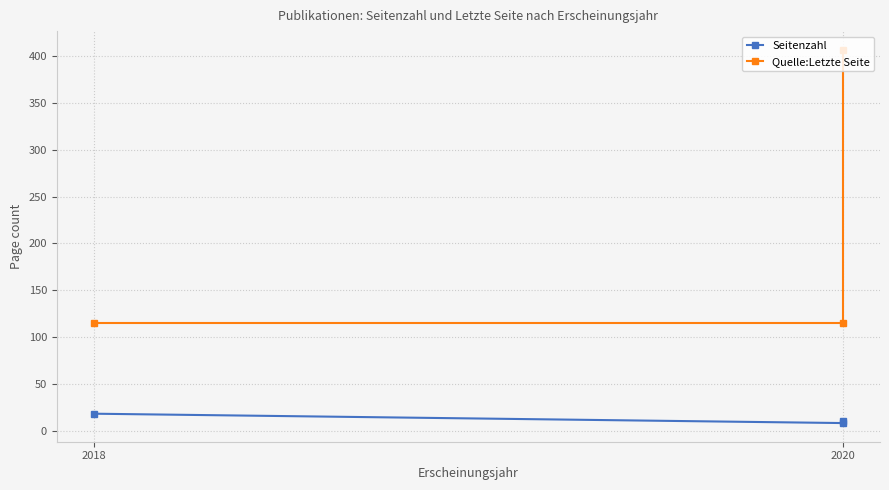

The Quelle:Letzte Seite series shows 115 at 2018. True or false?

True